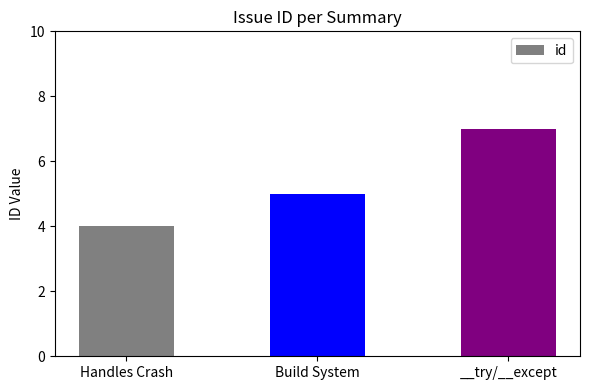

How many data points are less than 5?

1